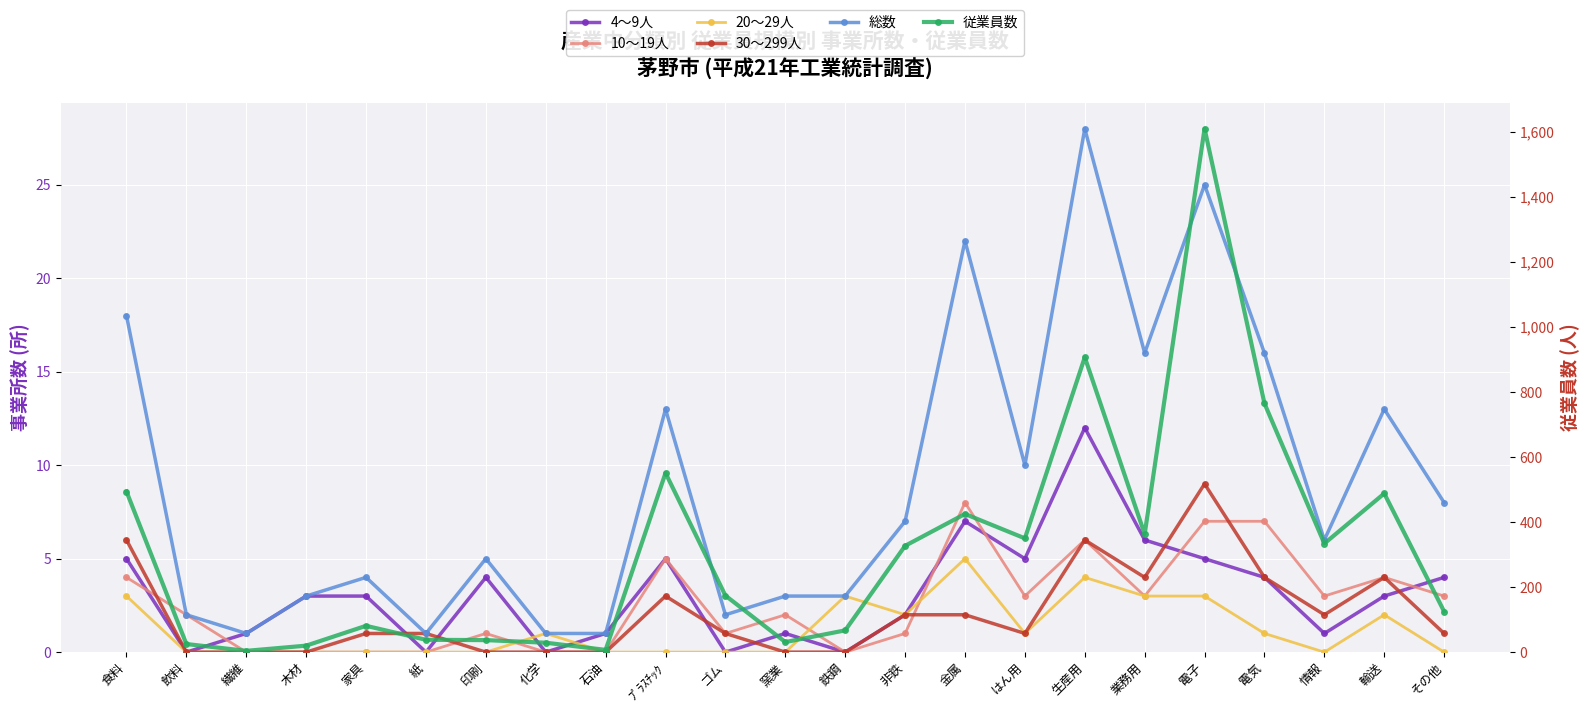

How many values in the 総数 series exceed 6?

11